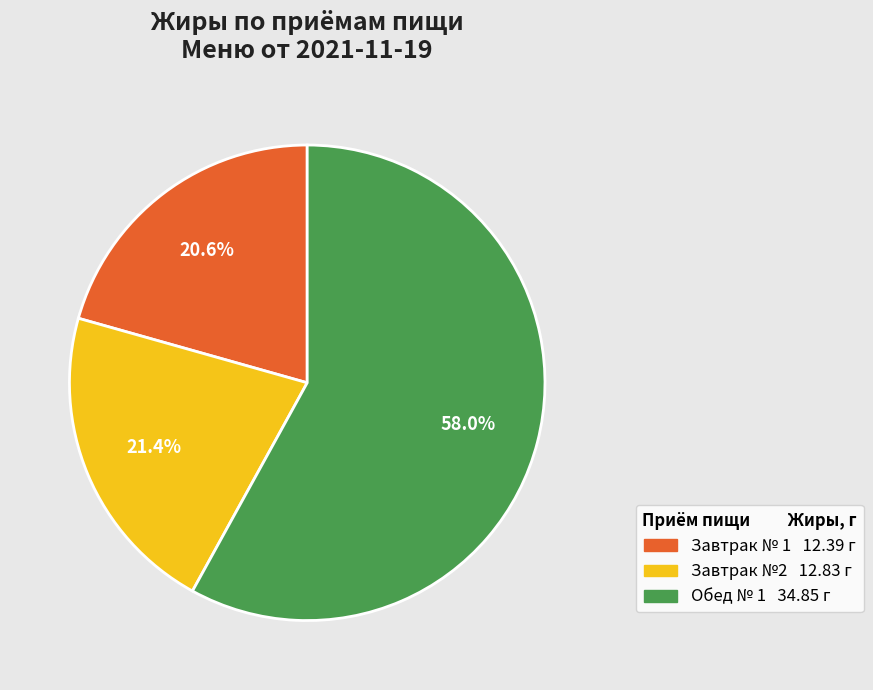

Is there any slice that represents more than half of the pie?

Yes